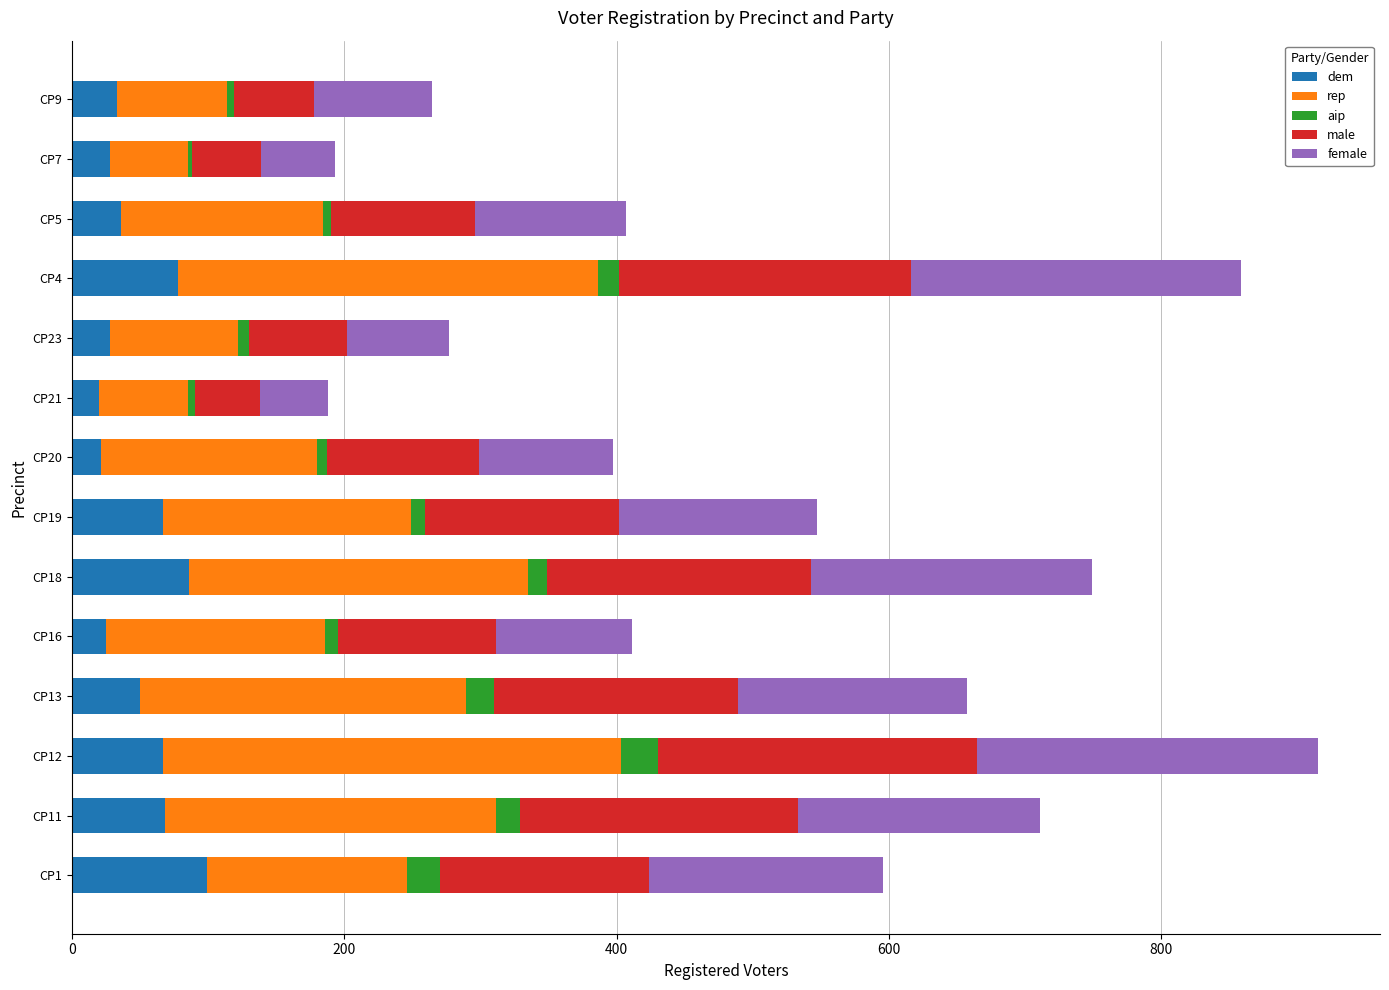

What is the highest value of the dem series?

99